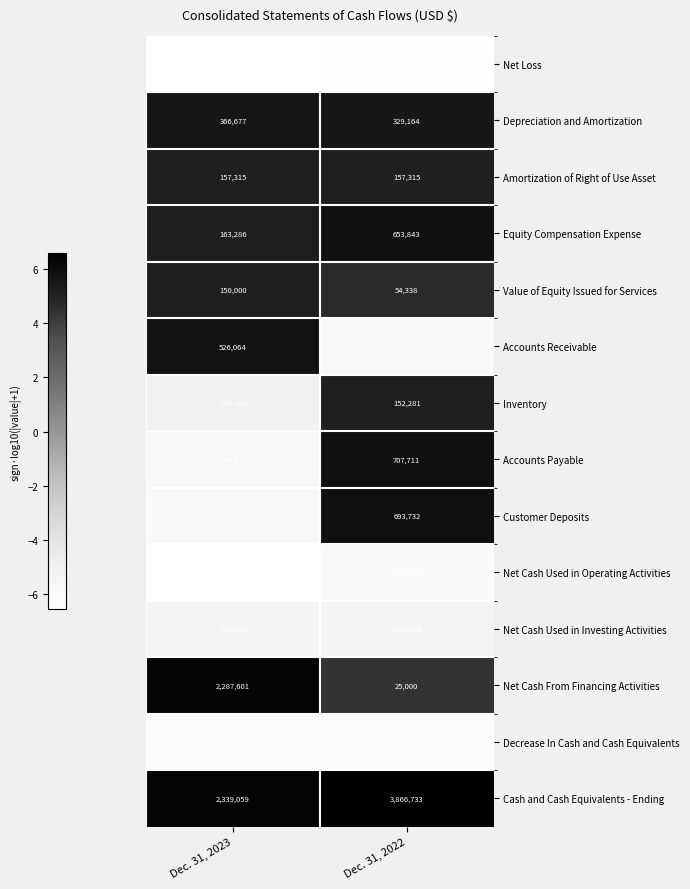

What is the total value across all series at Dec. 31, 2022?

26073